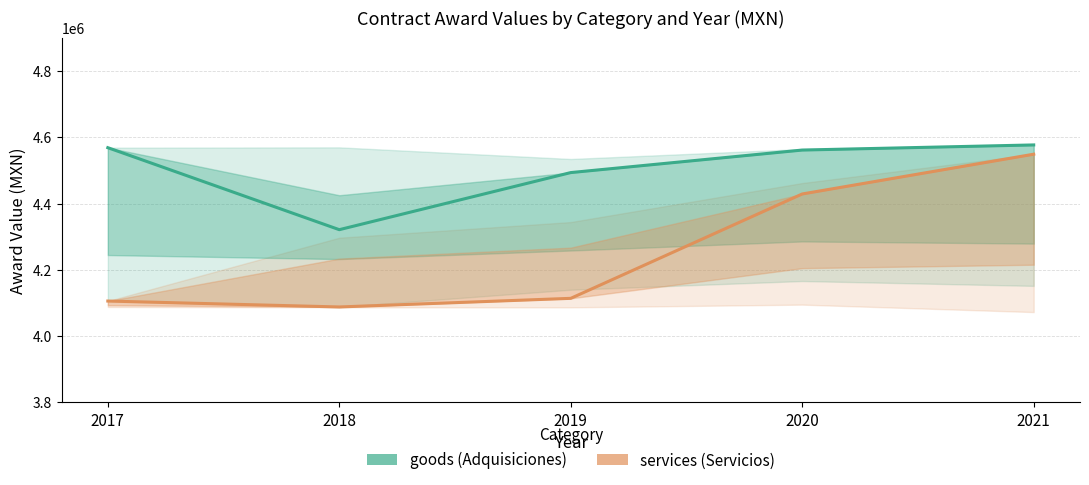

How many values in the goods series are below 4562068?

2